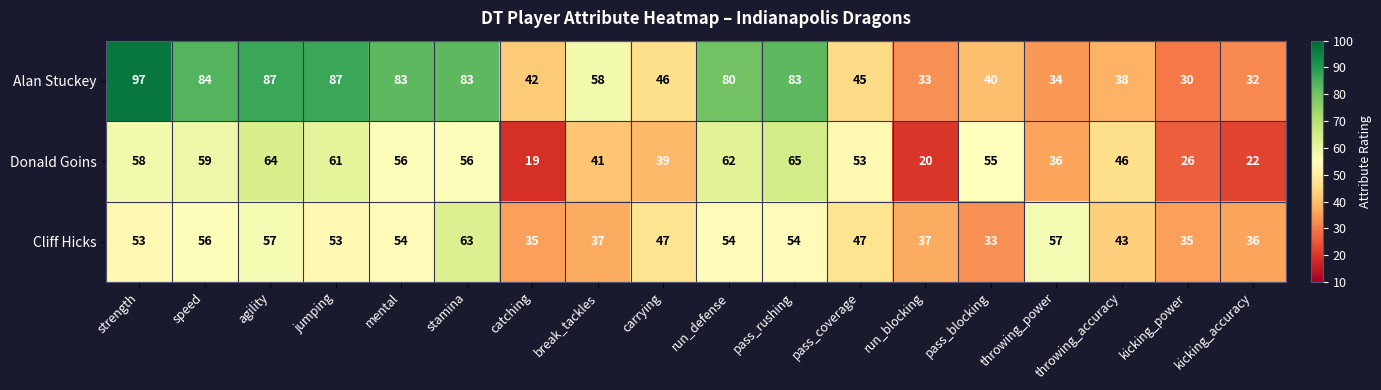

At which label is Alan Stuckey closest to 63?

break_tackles